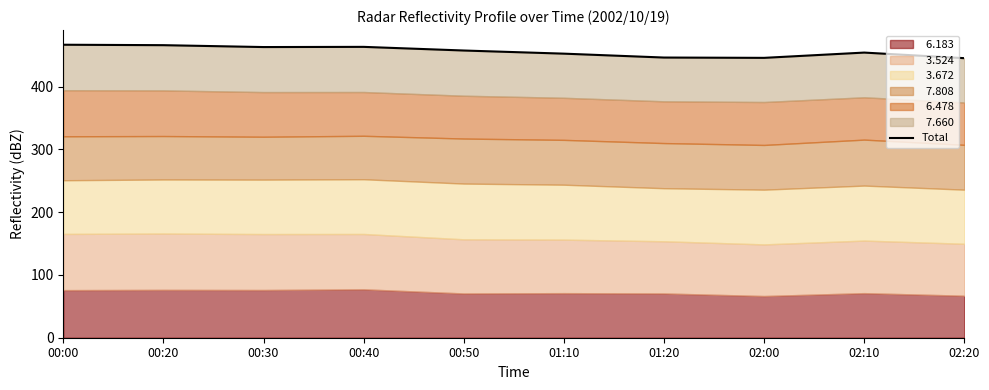

What is the change in value from 00:30 to 00:50?

-5.5